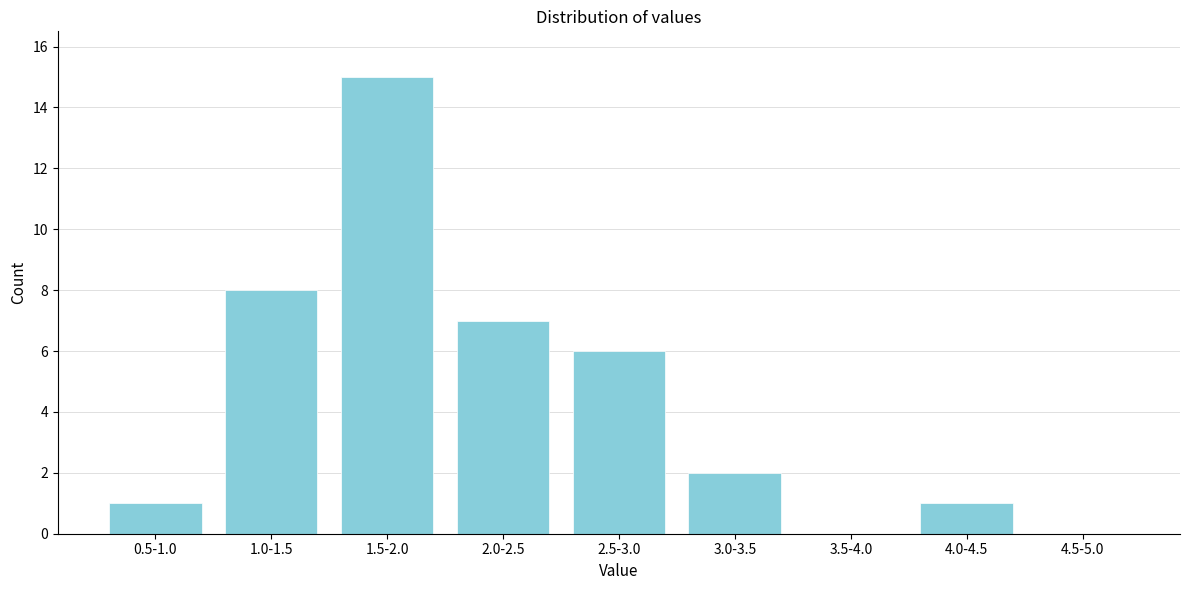

Reading right to left, list all the values displayed in this chart.

4.5-5.0=0	4.0-4.5=1	3.5-4.0=0	3.0-3.5=2	2.5-3.0=6	2.0-2.5=7	1.5-2.0=15	1.0-1.5=8	0.5-1.0=1